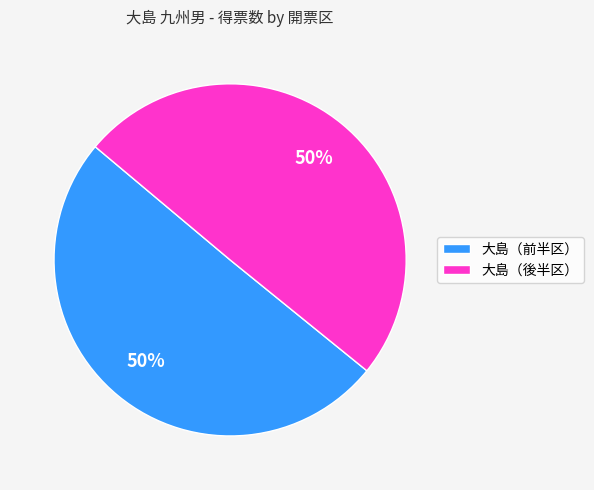

To the nearest percent, what percentage of the pie is 大島（前半区）?

50%